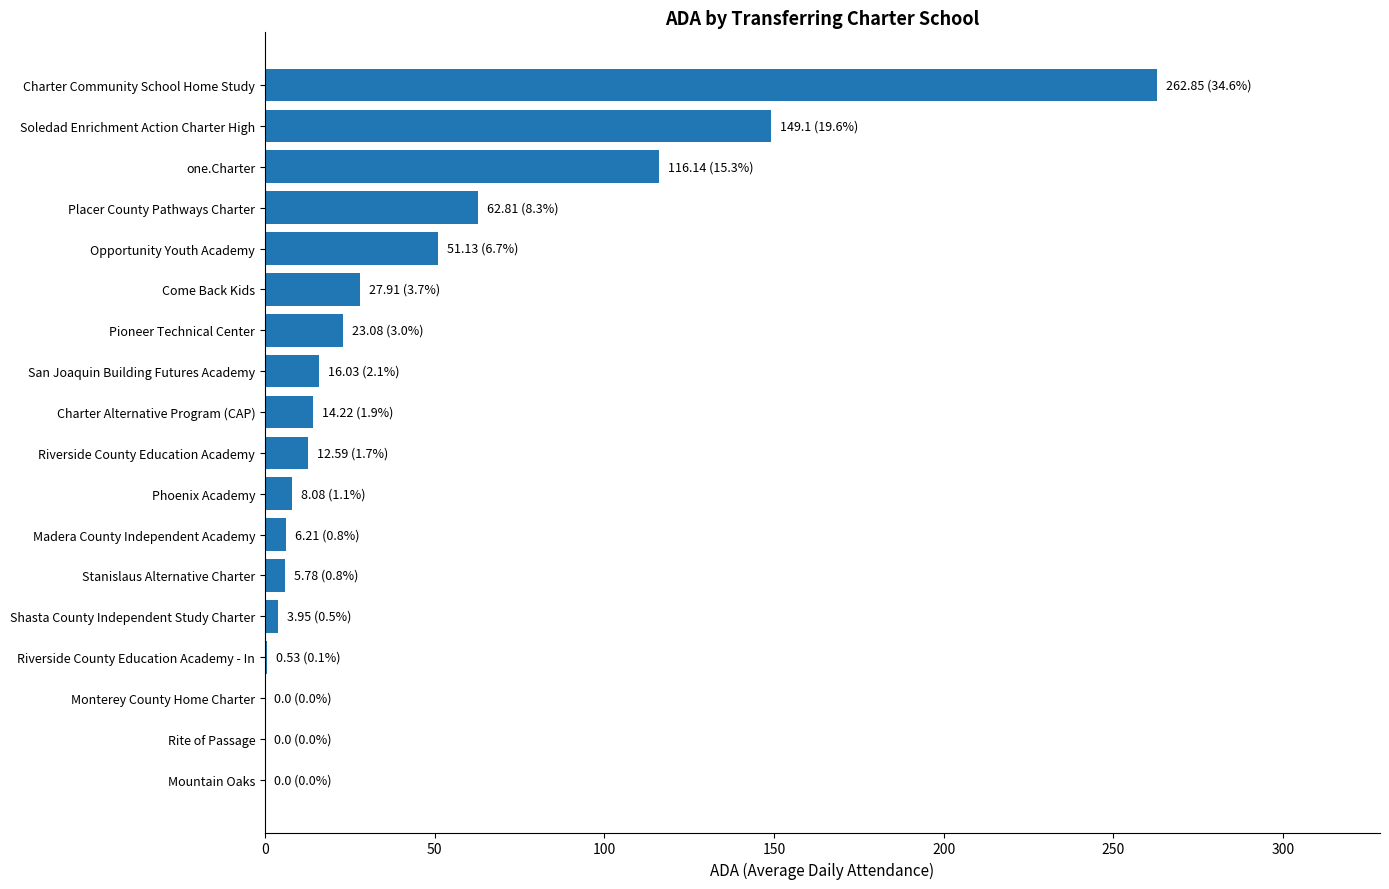

The value at Charter Community School Home Study is 93.4. True or false?

False